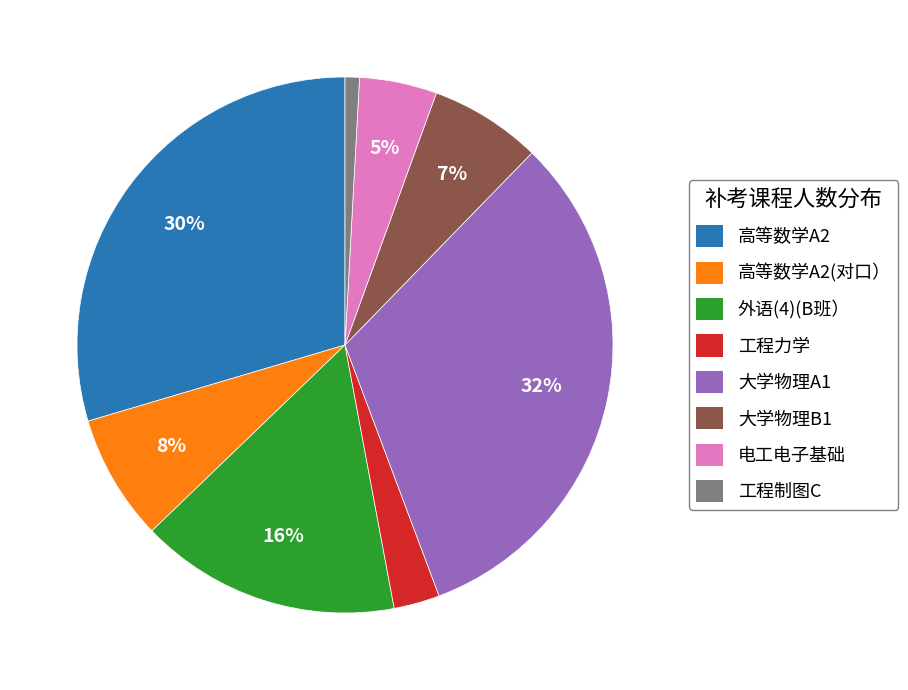

Between 工程制图C and 大学物理B1, which is larger?

大学物理B1